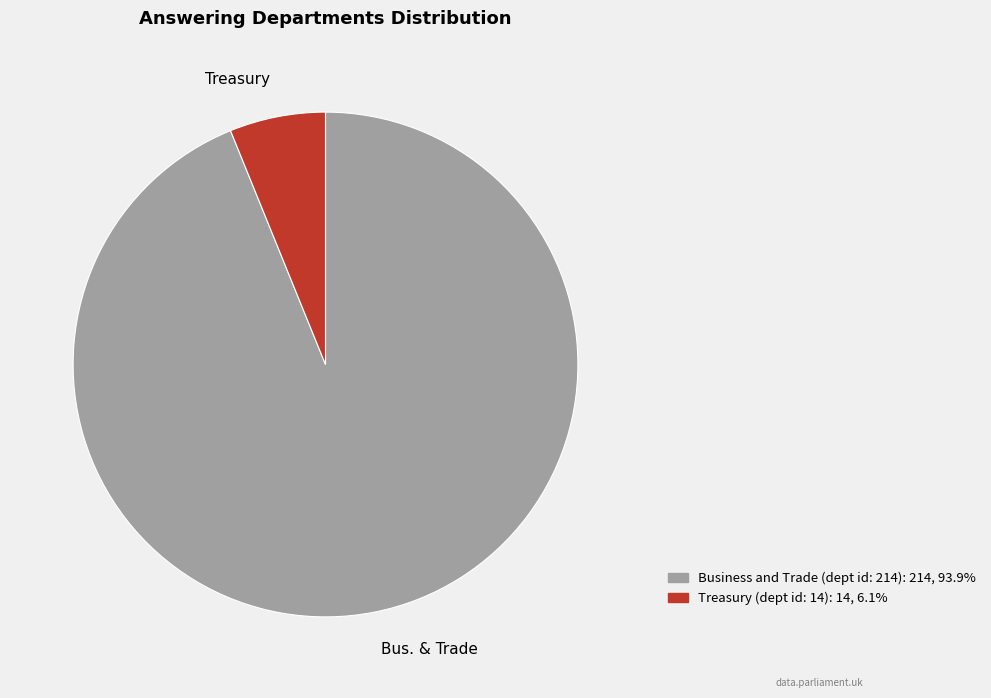

Is the sum of Business and Trade and Treasury greater than half?

Yes